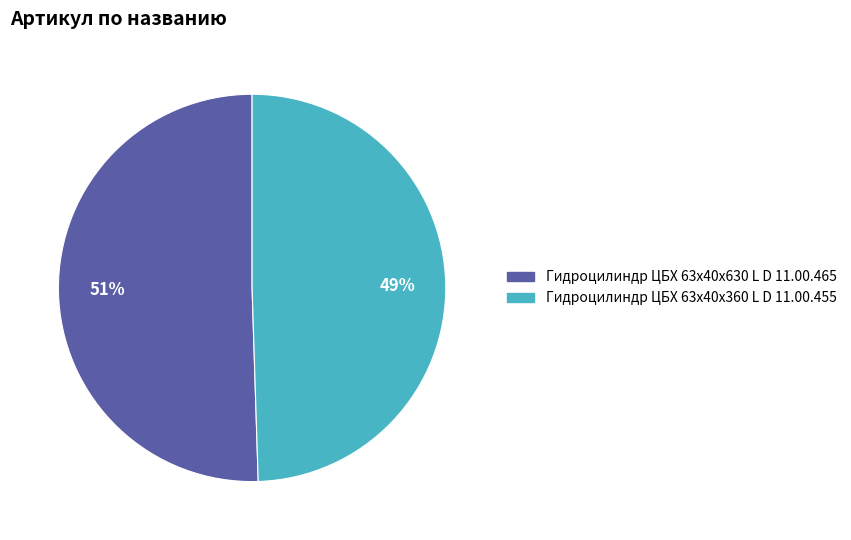

The Гидроцилиндр ЦБХ 63х40х630 L D 11.00.465 slice represents 51% of the pie. True or false?

True